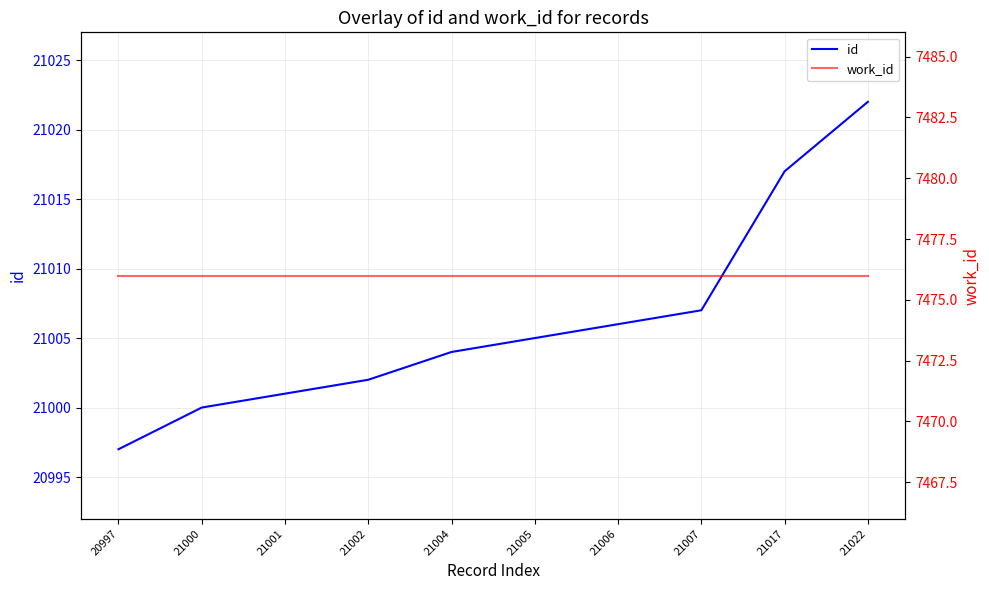

How many distinct data groups are displayed?

2